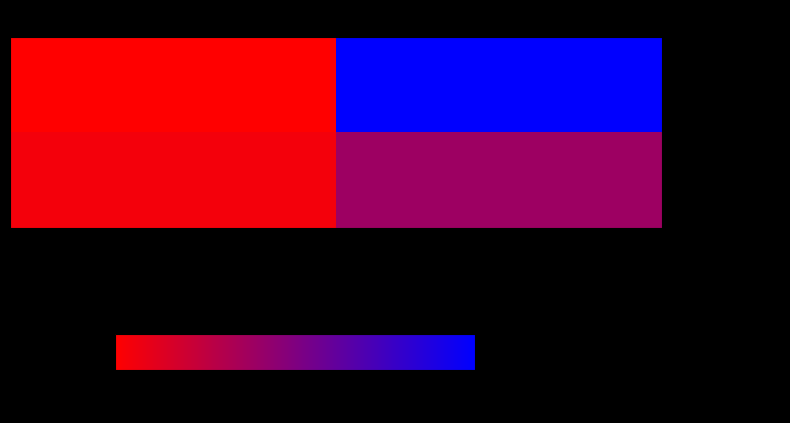

At how many categories does at least one series exceed 19?

1